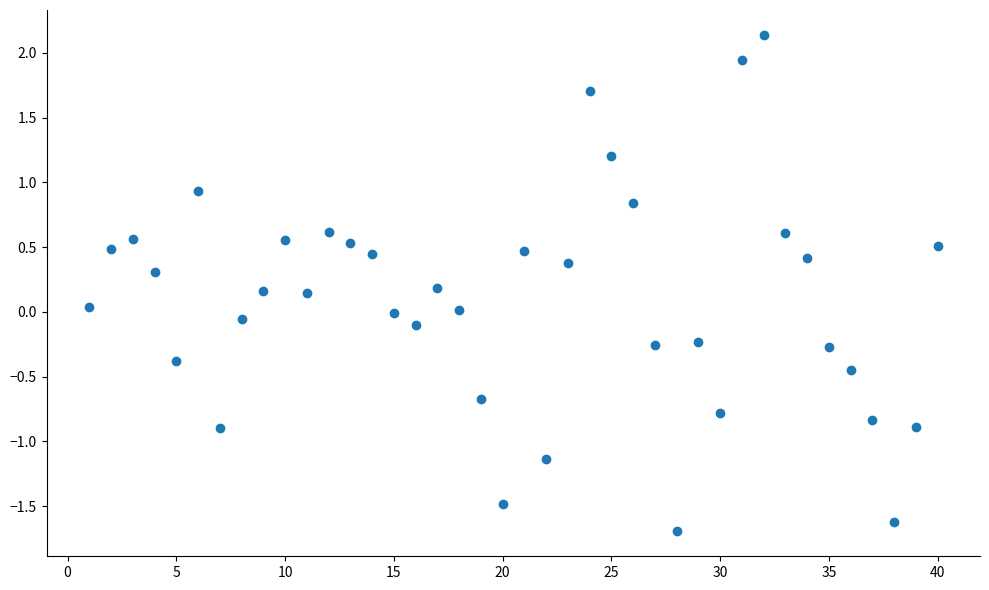

What is the range of Y values (max minus min)?

3.8